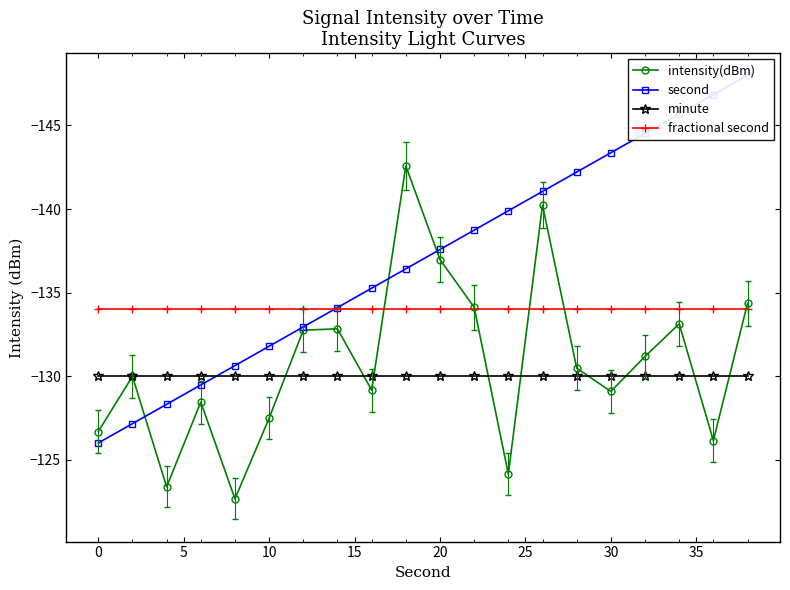

True or false: minute has more than 2 interior local peaks.

False